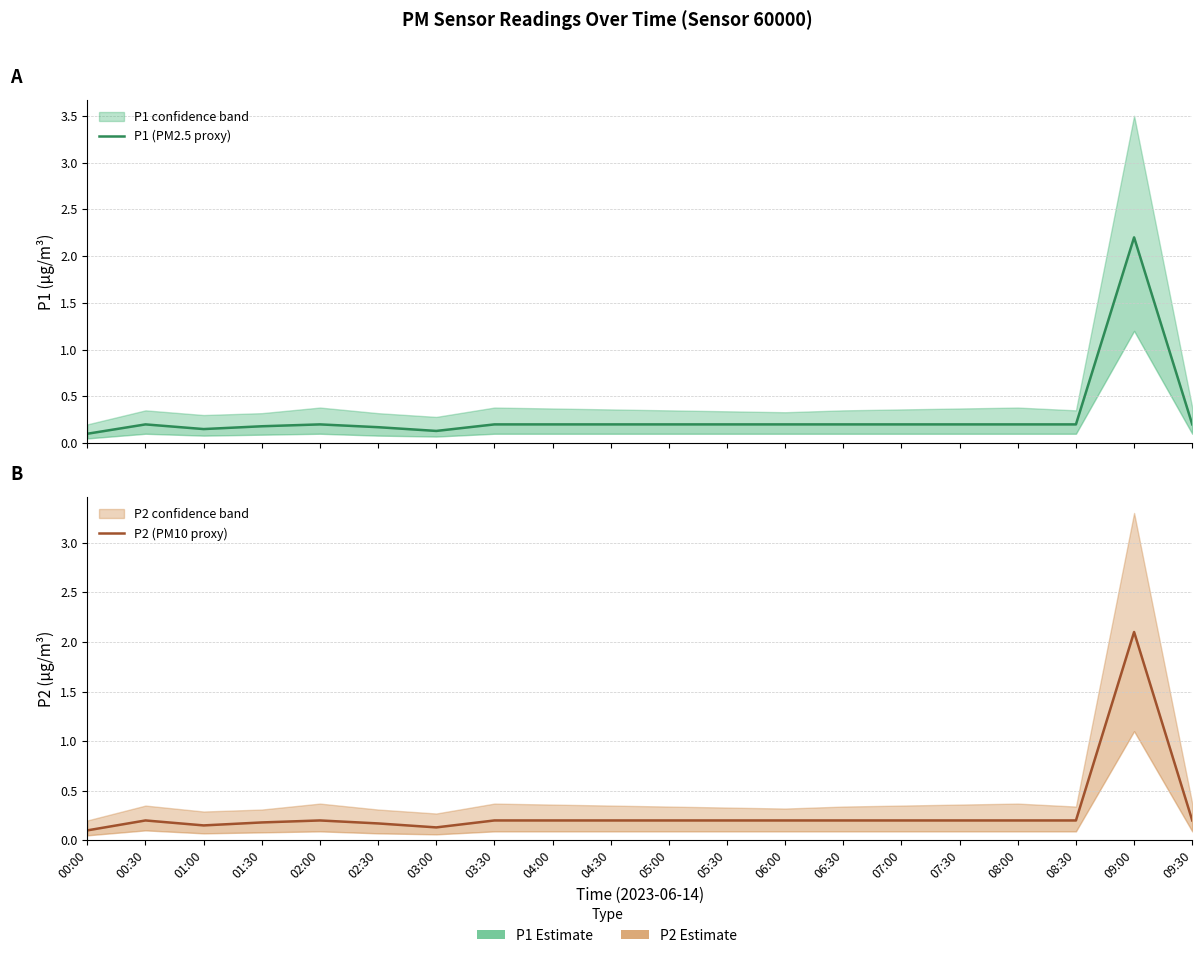

Which series has the widest spread of values?

P1 (PM2.5 proxy)